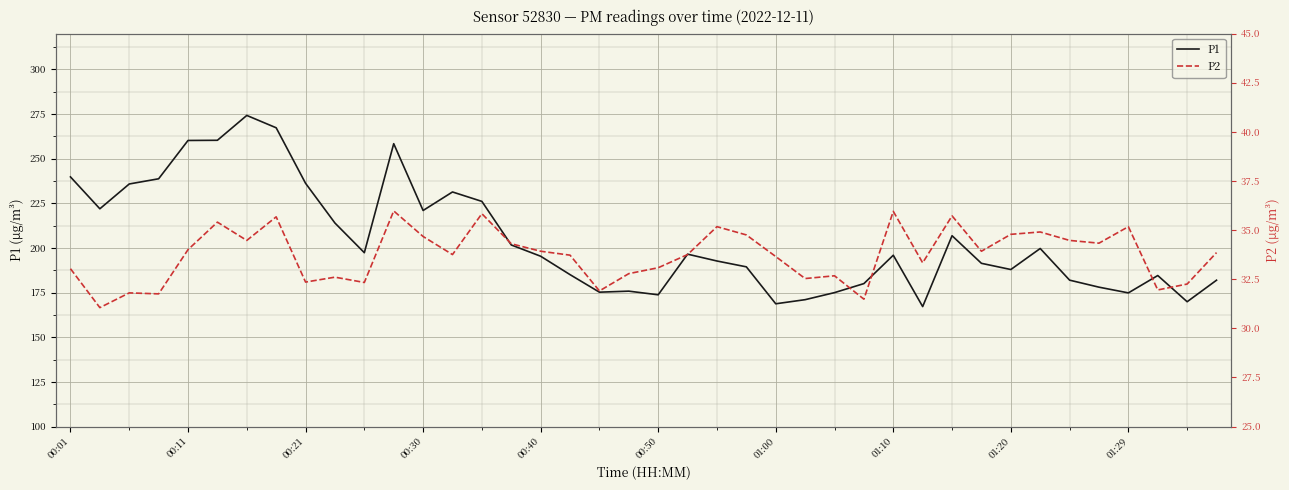

What is the lowest value of the P1 series?

167.1